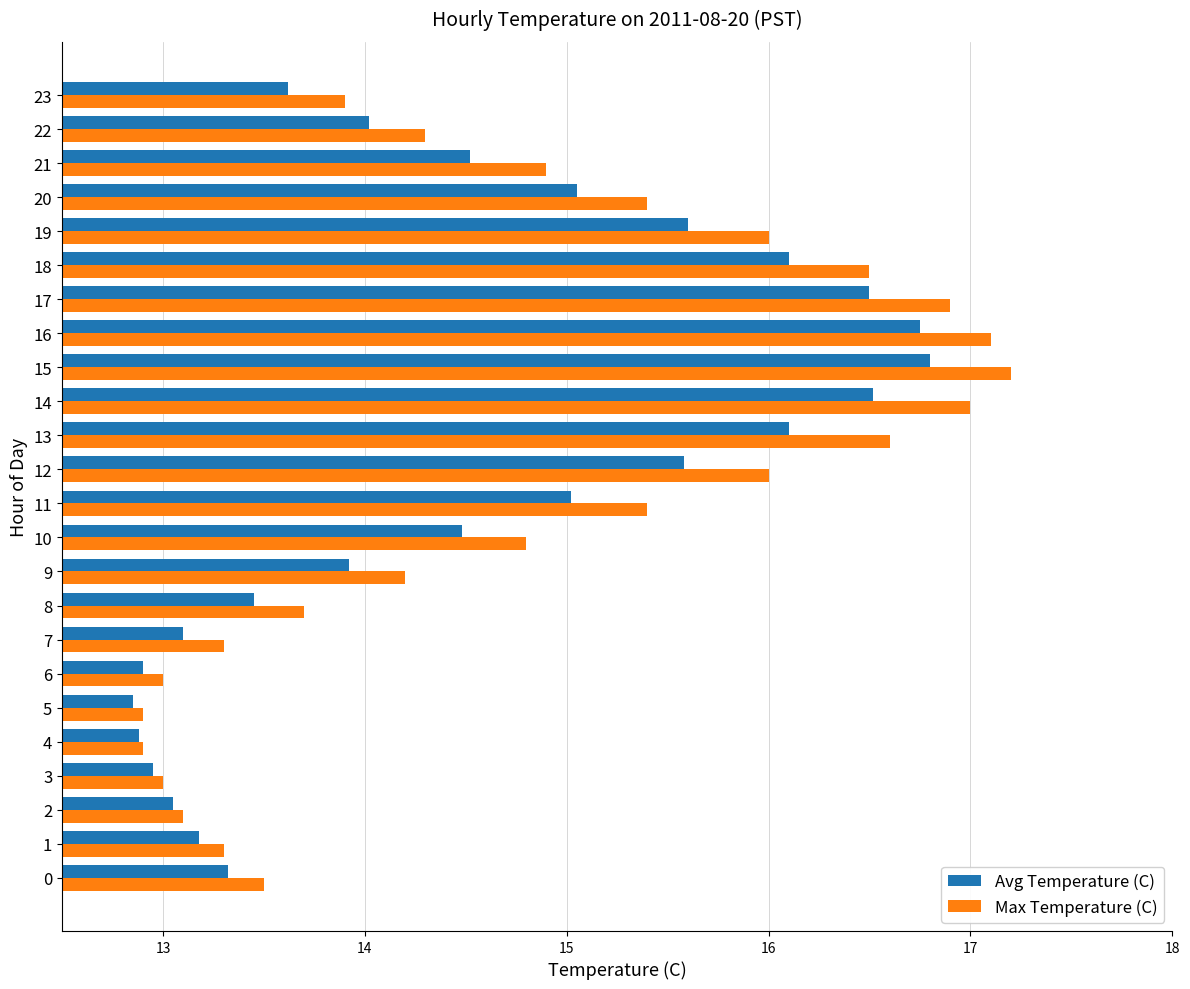

What is the maximum value shown in the chart?

17.2